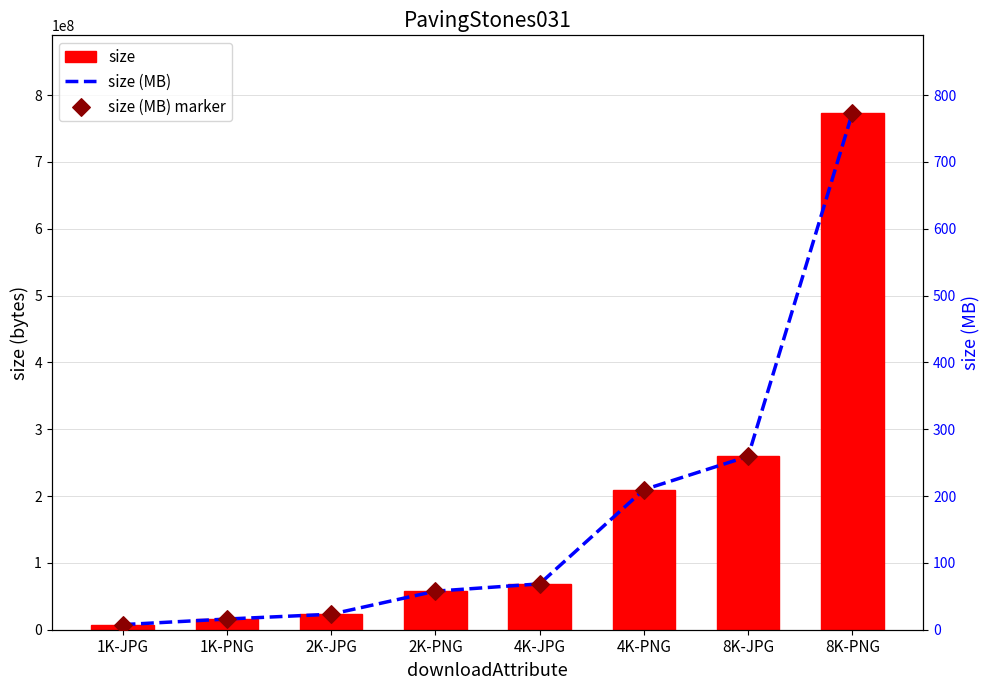

Which series reaches the maximum Y coordinate?

size